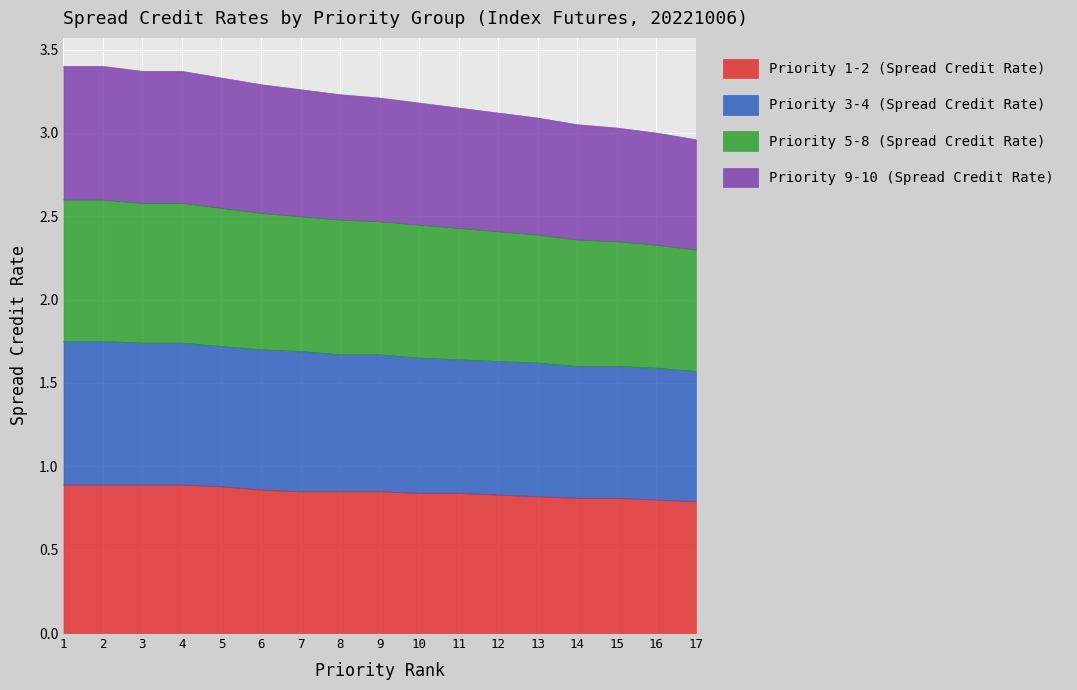

The value of Priority 1-2 (Spread Credit Rate) at 10 is 1.4. True or false?

False